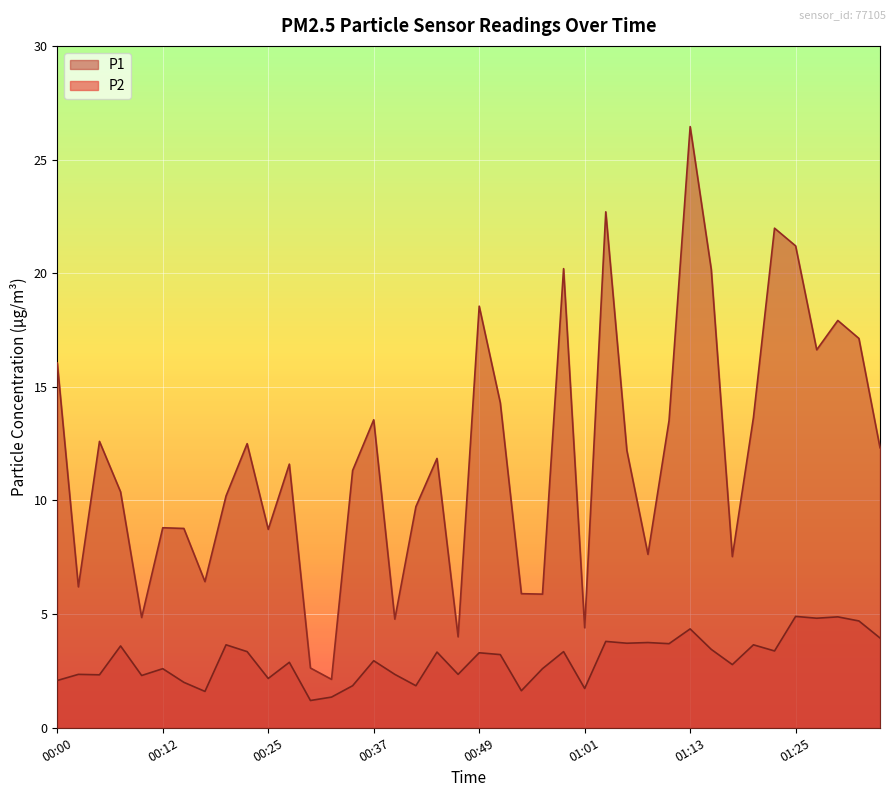

At which category does P2 reach its first local valley?

00:05